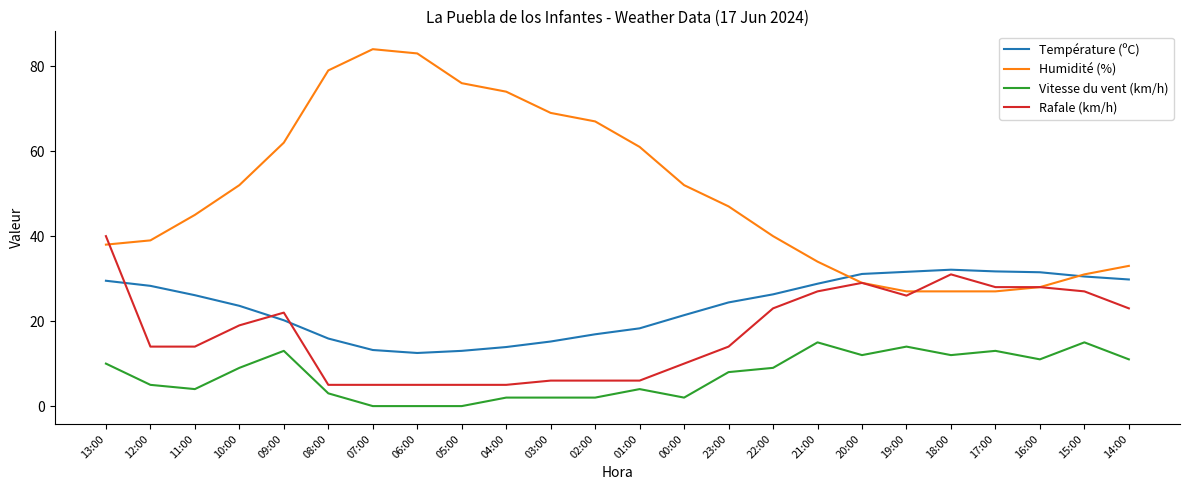

At 12:00, list the series in order from smallest to largest.

Vitesse du vent (km/h), Rafale (km/h), Température (ºC), Humidité (%)